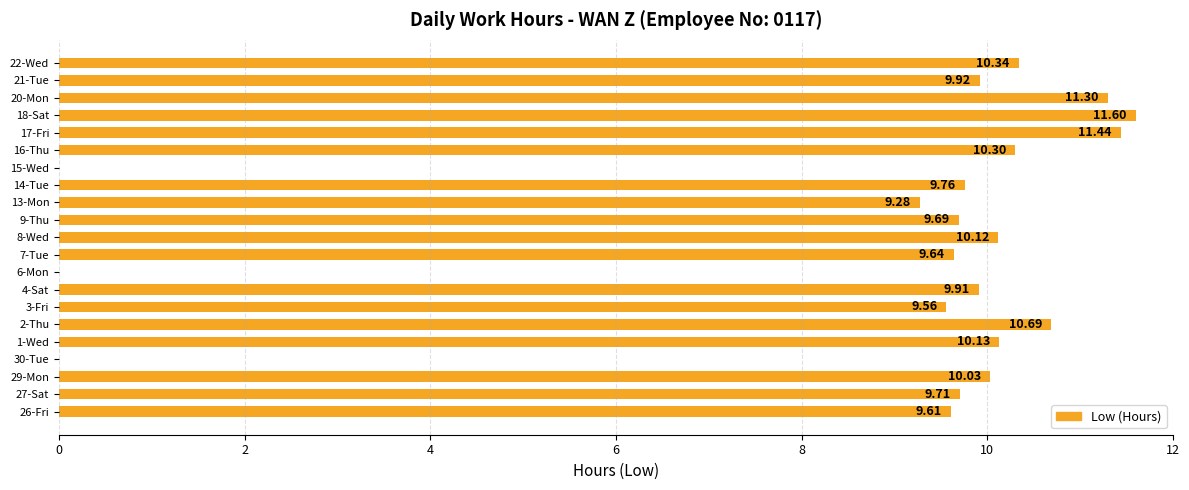

Between 27-Sat and 8-Wed, which is larger?

8-Wed